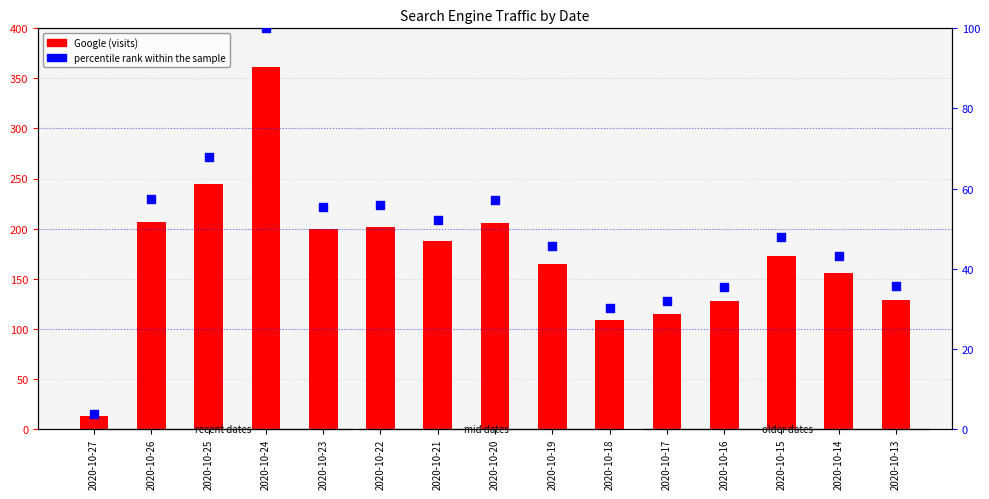

Is the value of percentile rank within the sample at 2020-10-22 greater than the value of Google at 2020-10-24?

No